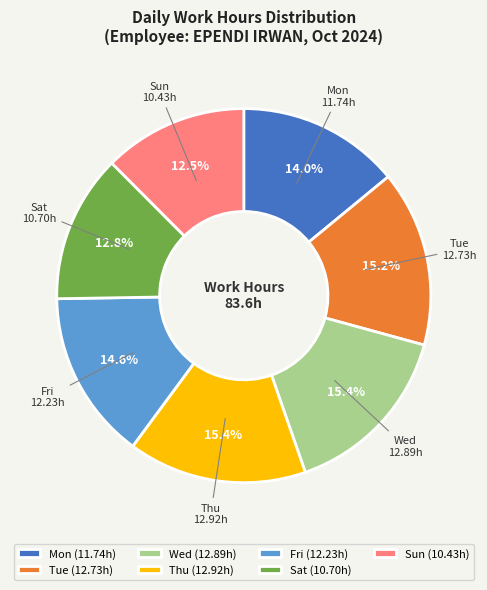

Does Sun represent more than half of the total?

No